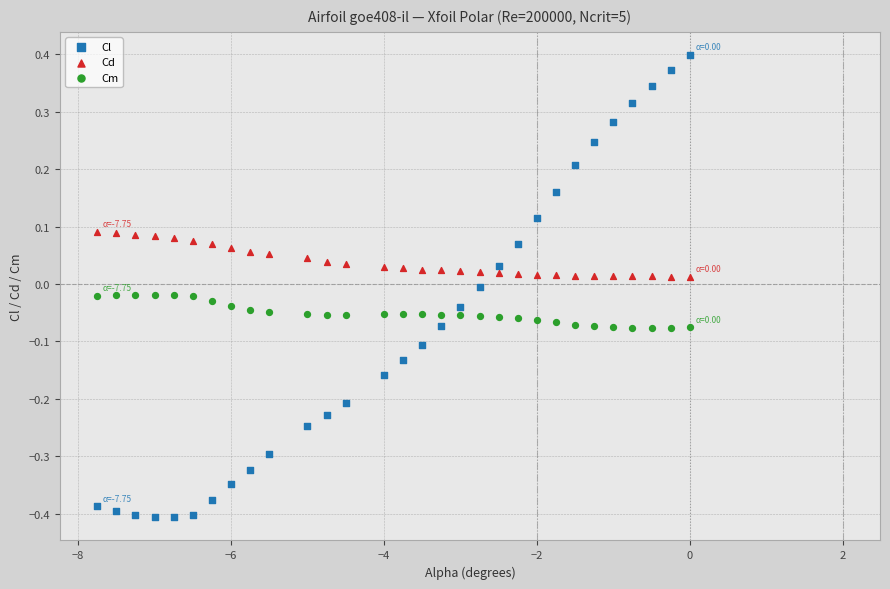

Across all data points, what is the range of Y values (max minus min)?

0.8